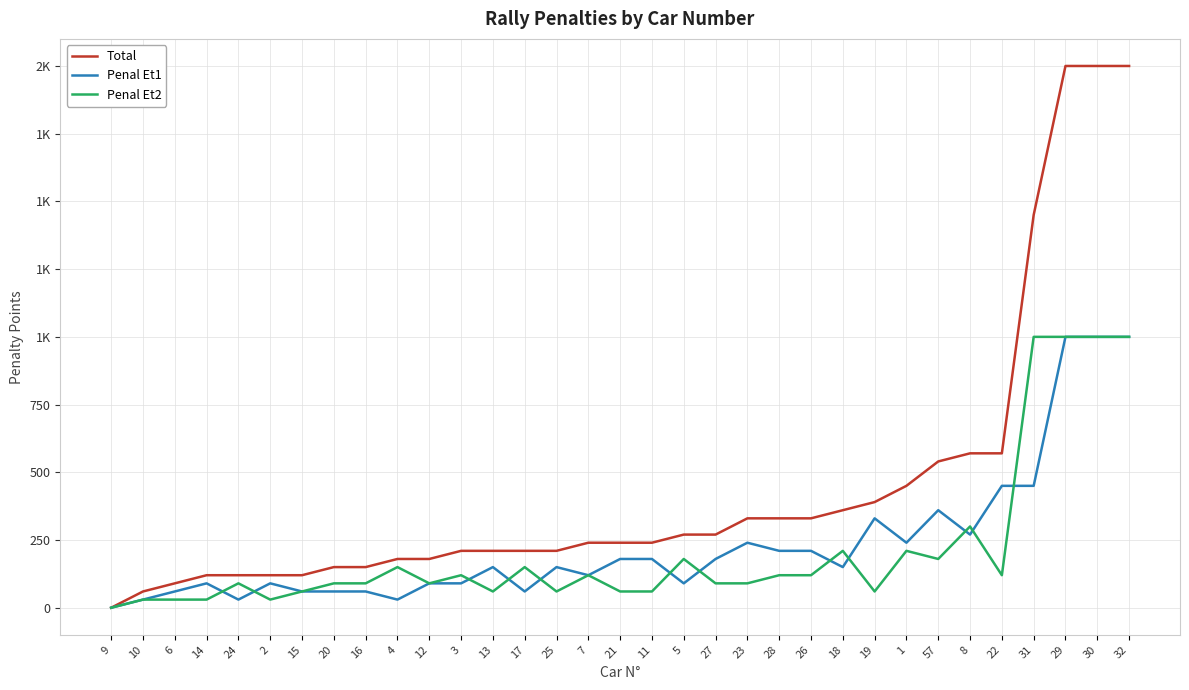

At which category does the chart reach its minimum across all series?

9